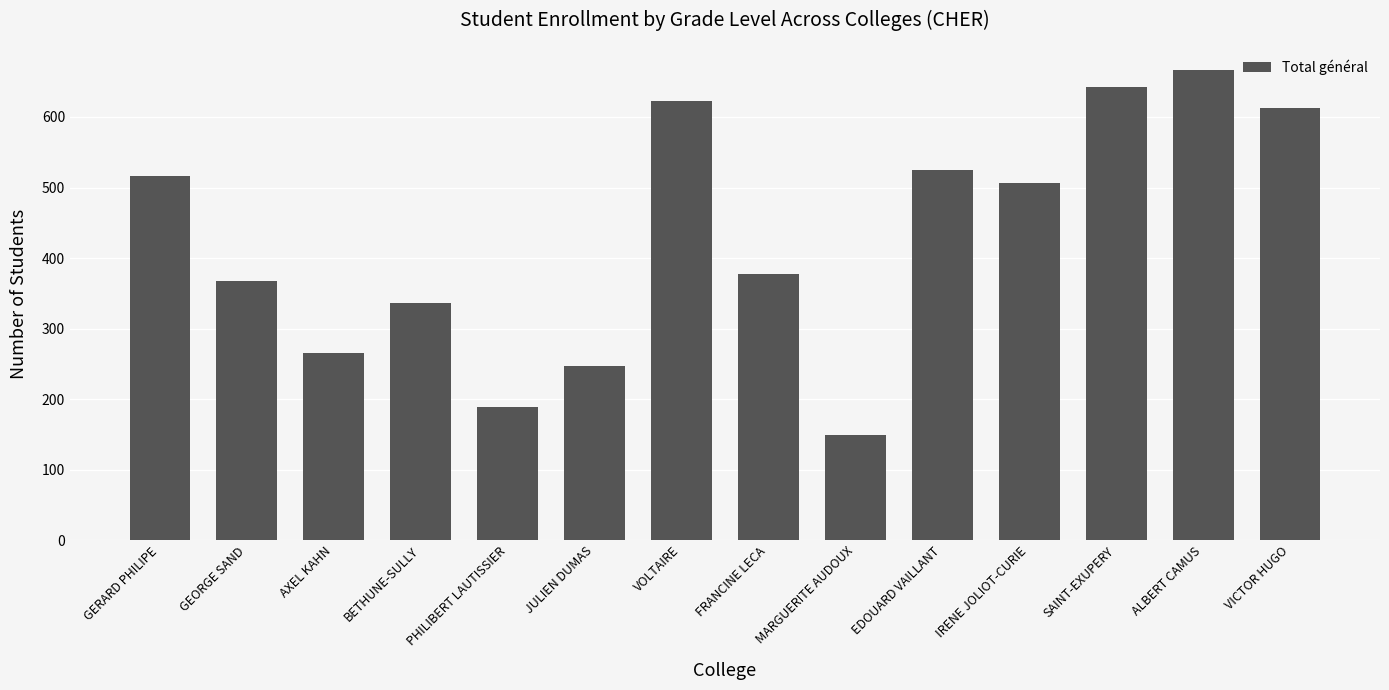

List the labels in order of value, largest first.

ALBERT CAMUS, SAINT-EXUPERY, VOLTAIRE, VICTOR HUGO, EDOUARD VAILLANT, GERARD PHILIPE, IRENE JOLIOT-CURIE, FRANCINE LECA, GEORGE SAND, BETHUNE-SULLY, AXEL KAHN, JULIEN DUMAS, PHILIBERT LAUTISSIER, MARGUERITE AUDOUX